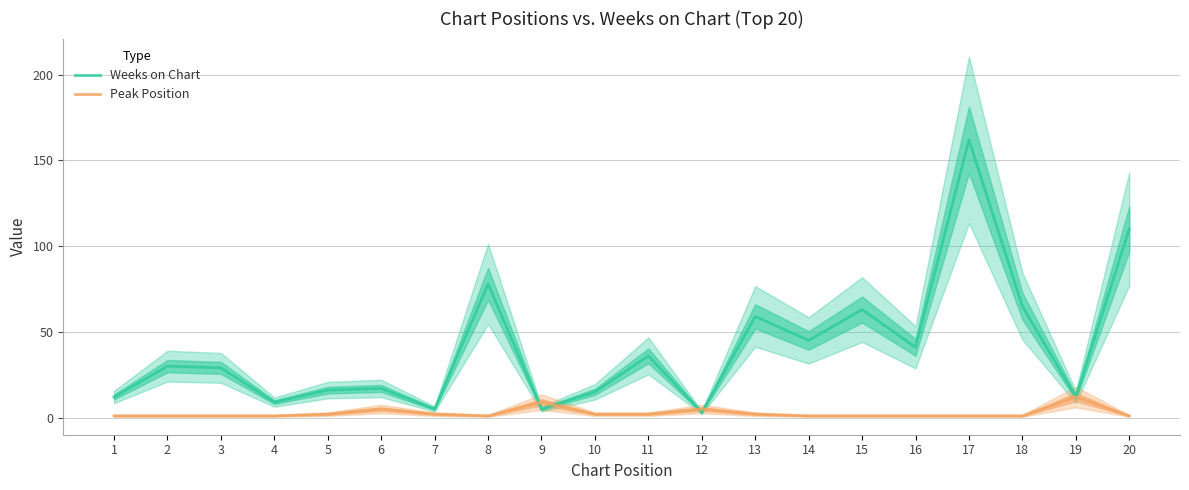

What is the total value across all series at 17?

163